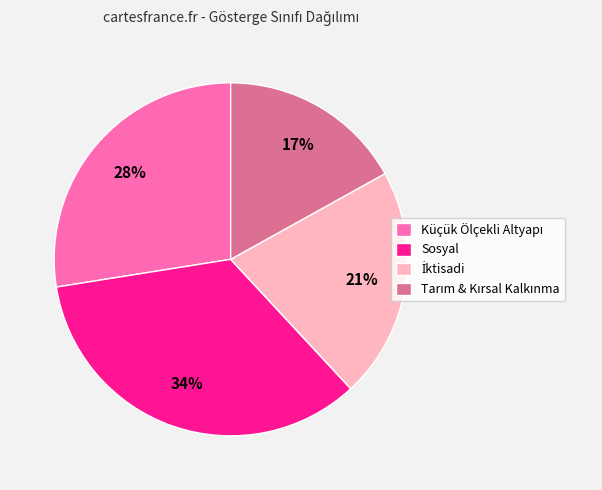

Does any single category account for the majority?

No